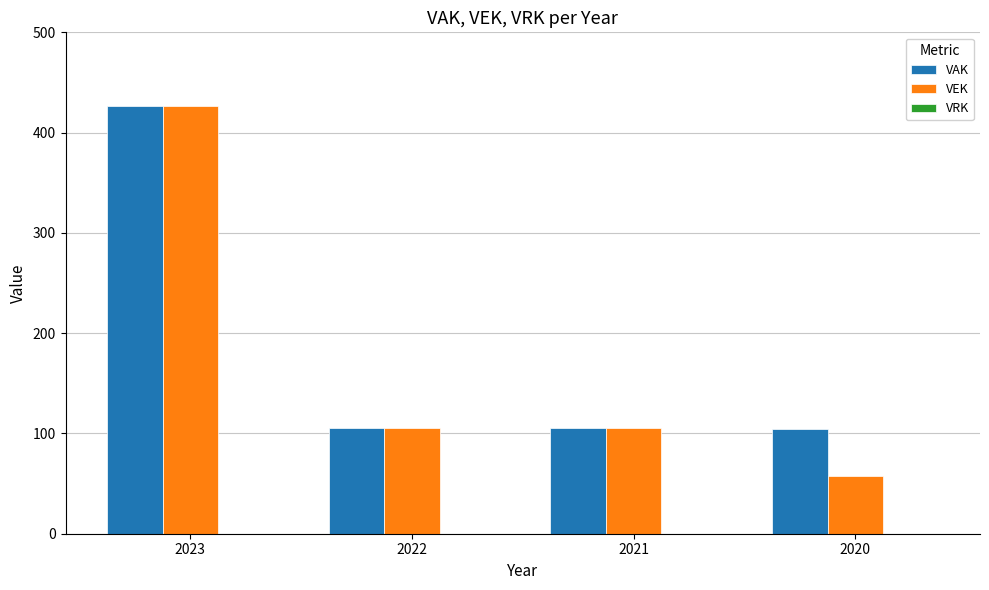

How many bars are there in total?

8